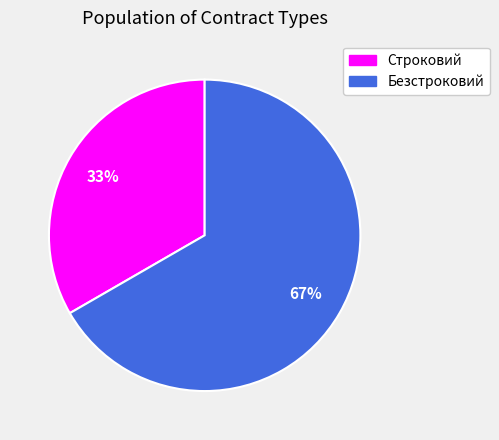

Do Строковий and Безстроковий together represent more than half of the pie?

Yes